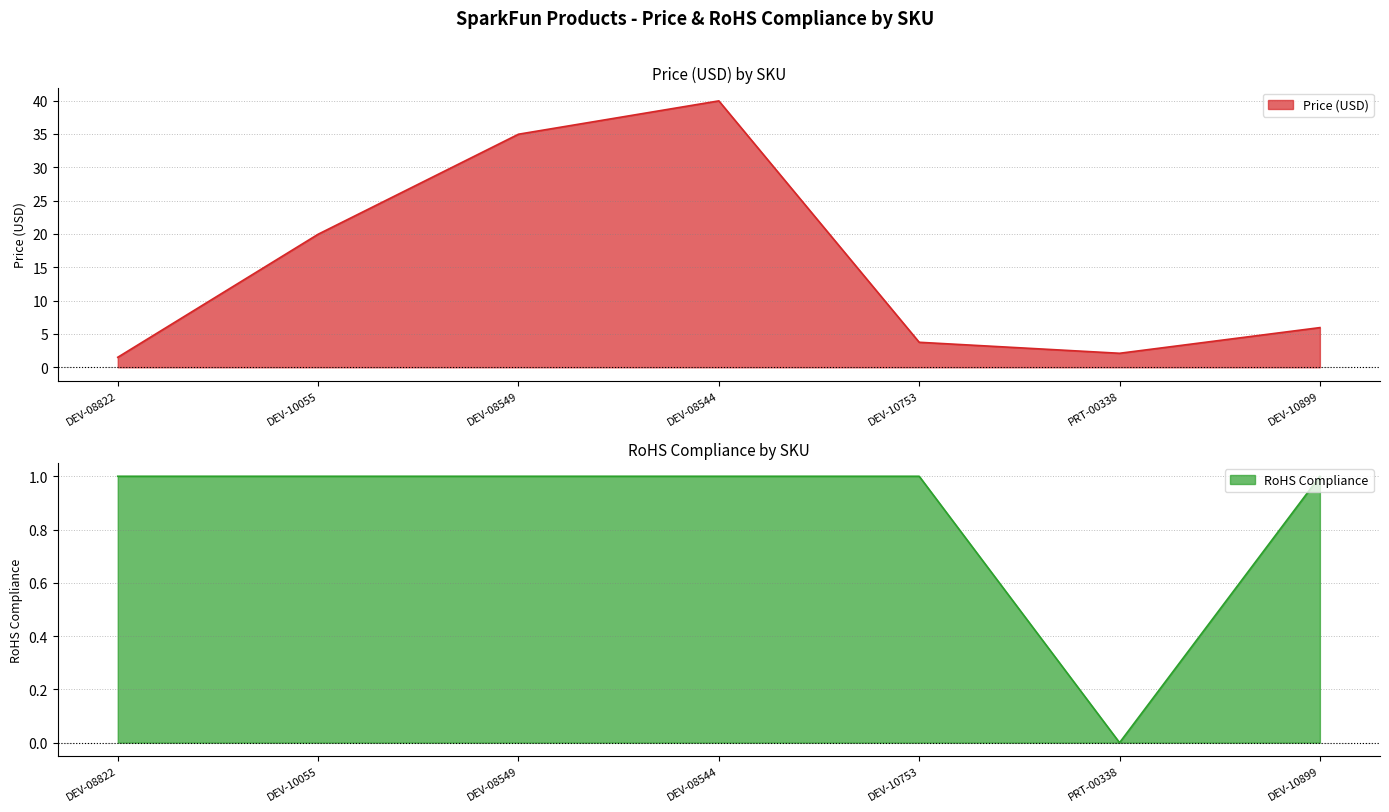

True or false: RoHS Compliance and Price (USD) cross at least once.

False